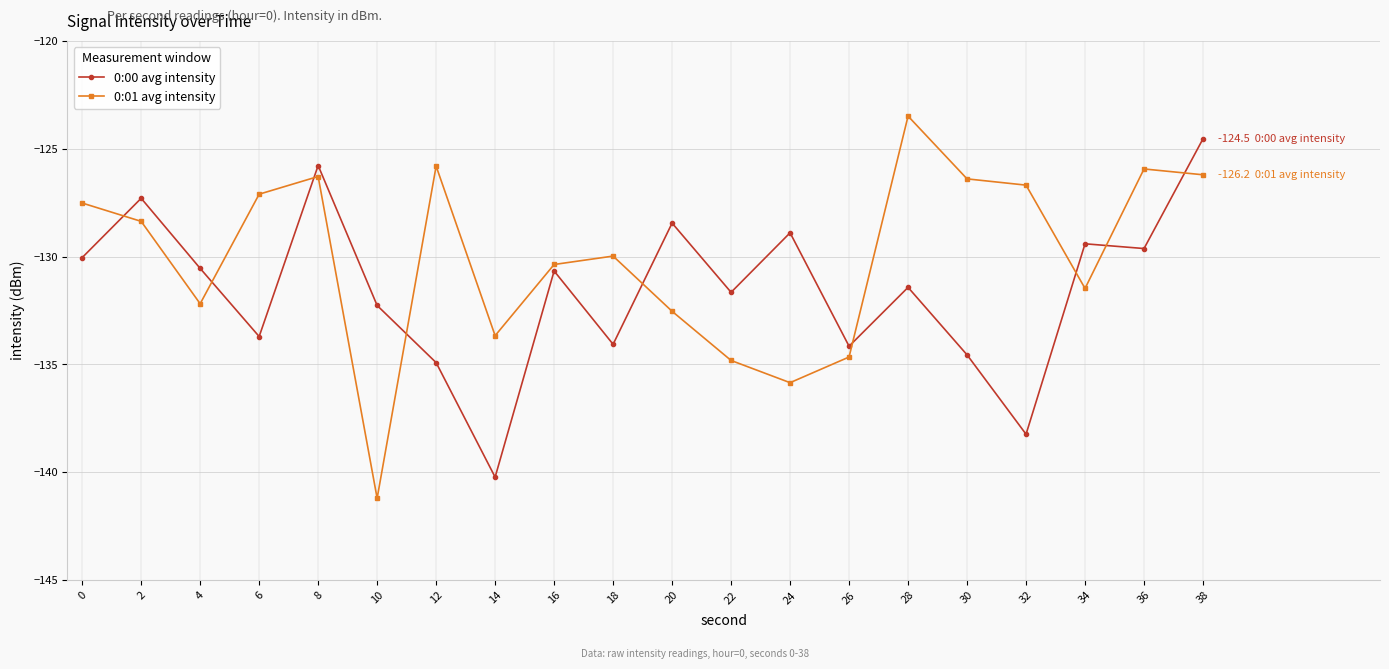

What is the value of the 0:01 avg intensity point at the 16th from the left?

-126.4